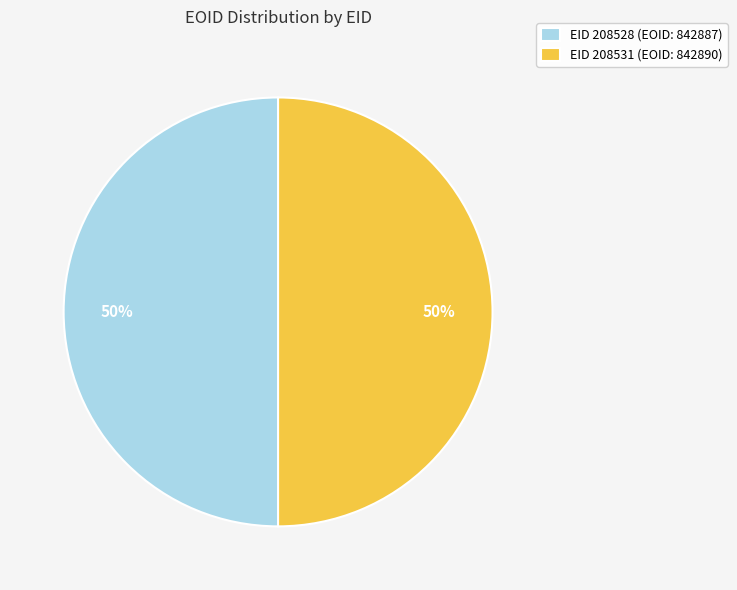

True or false: EID 208531 (EOID: 842890) accounts for 50% of the total.

True